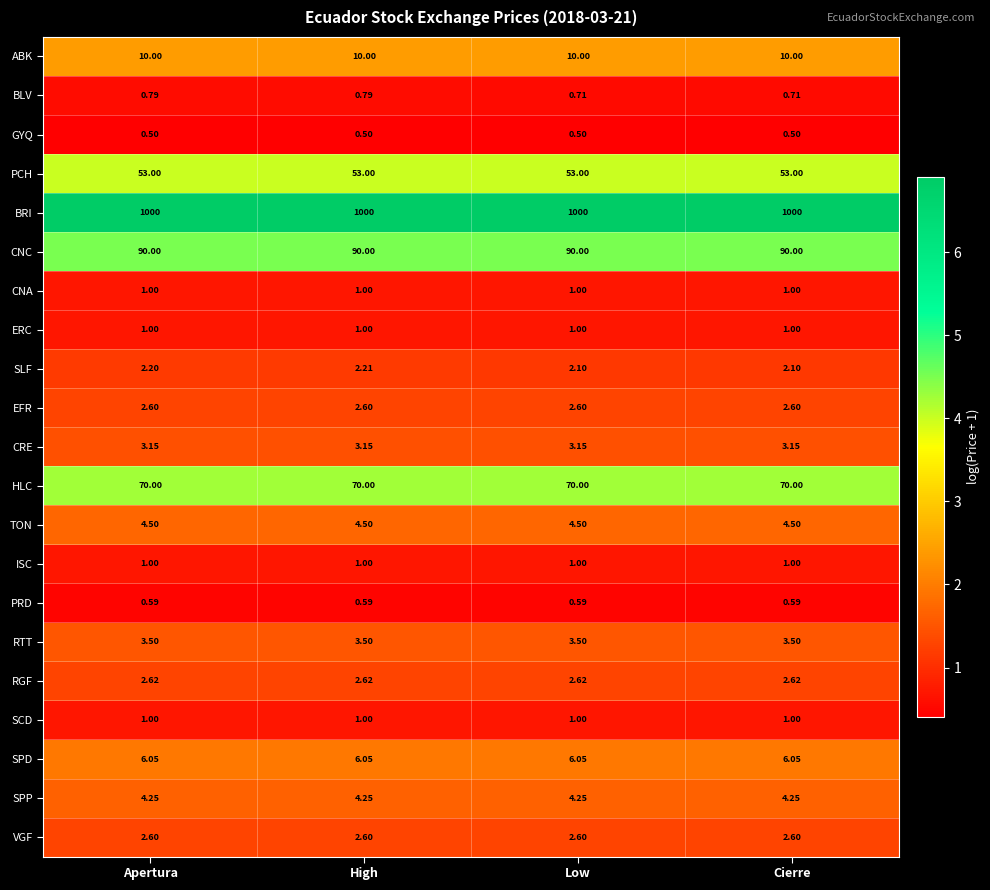

Is the value of PRD at High greater than the value of GYQ at Low?

Yes